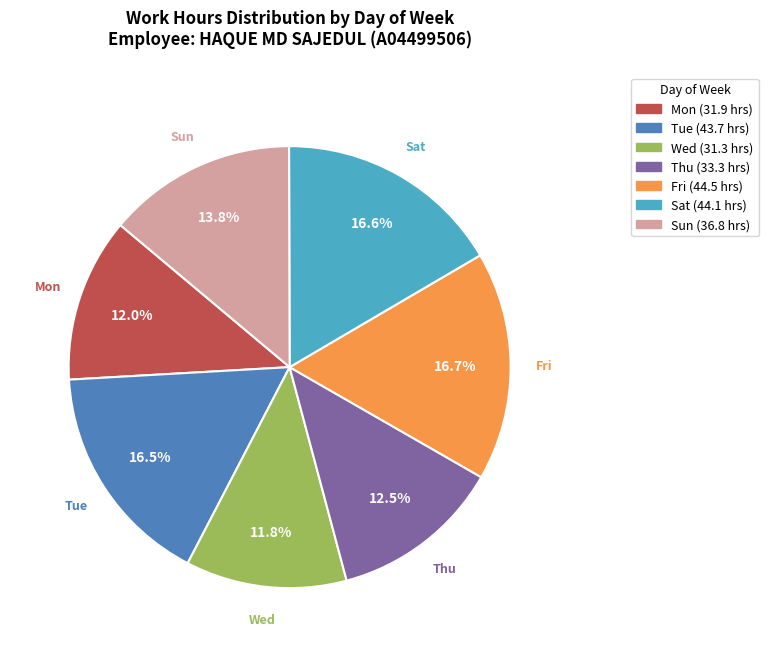

Does any single category account for the majority?

No